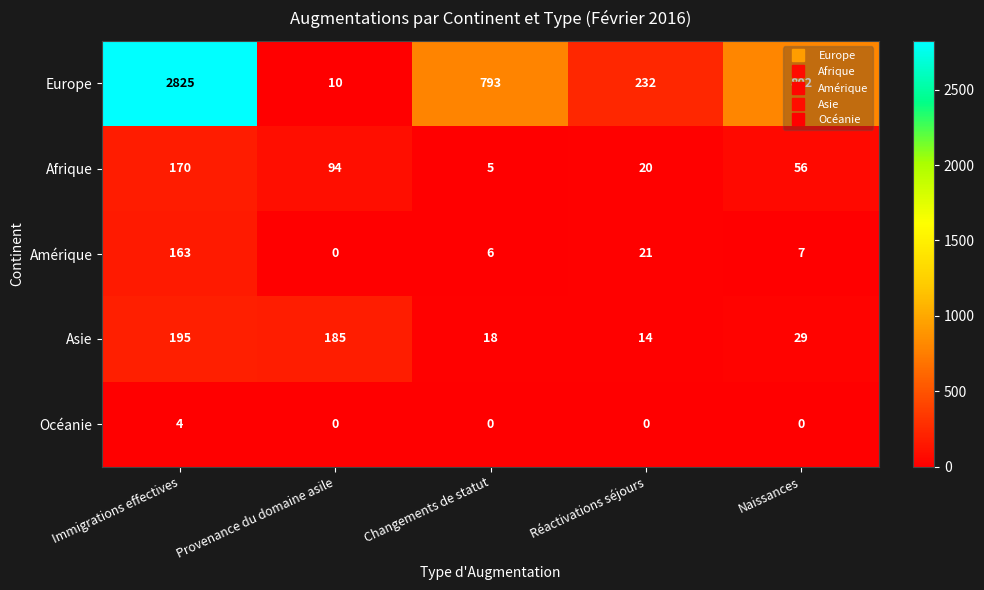

Which series has the largest total across all categories?

Europe